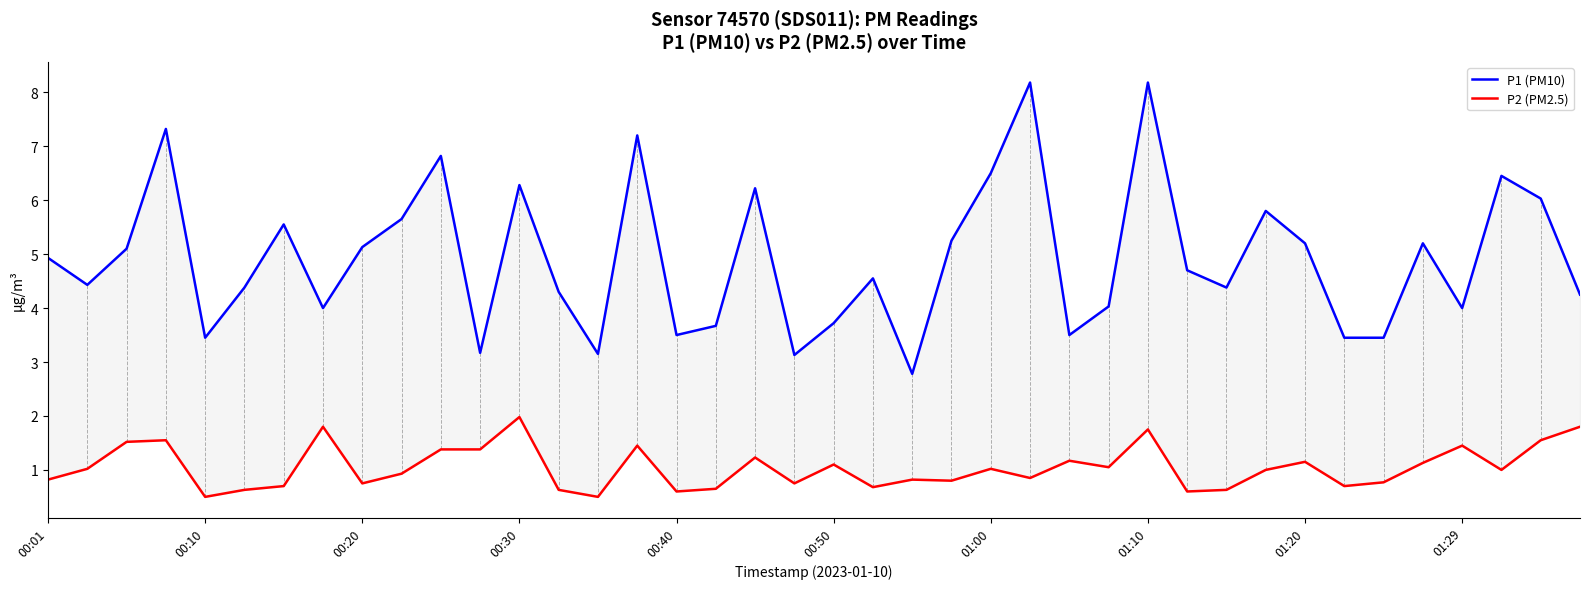

What is the maximum value shown in the chart?

8.2